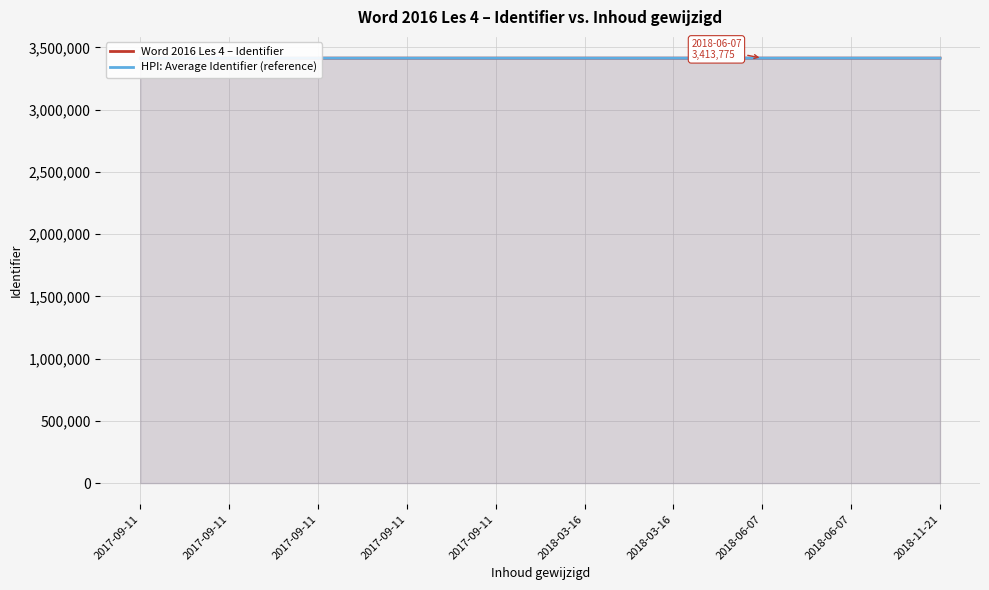

Which series has the largest total across all categories?

Word 2016 Les 4 – Identifier